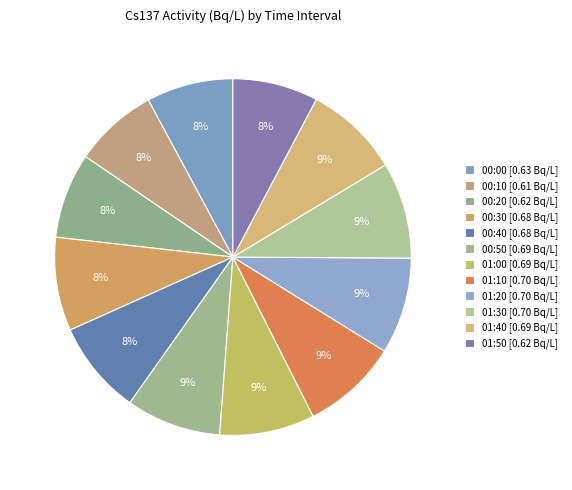

What is the smallest slice in the pie chart?

00:10